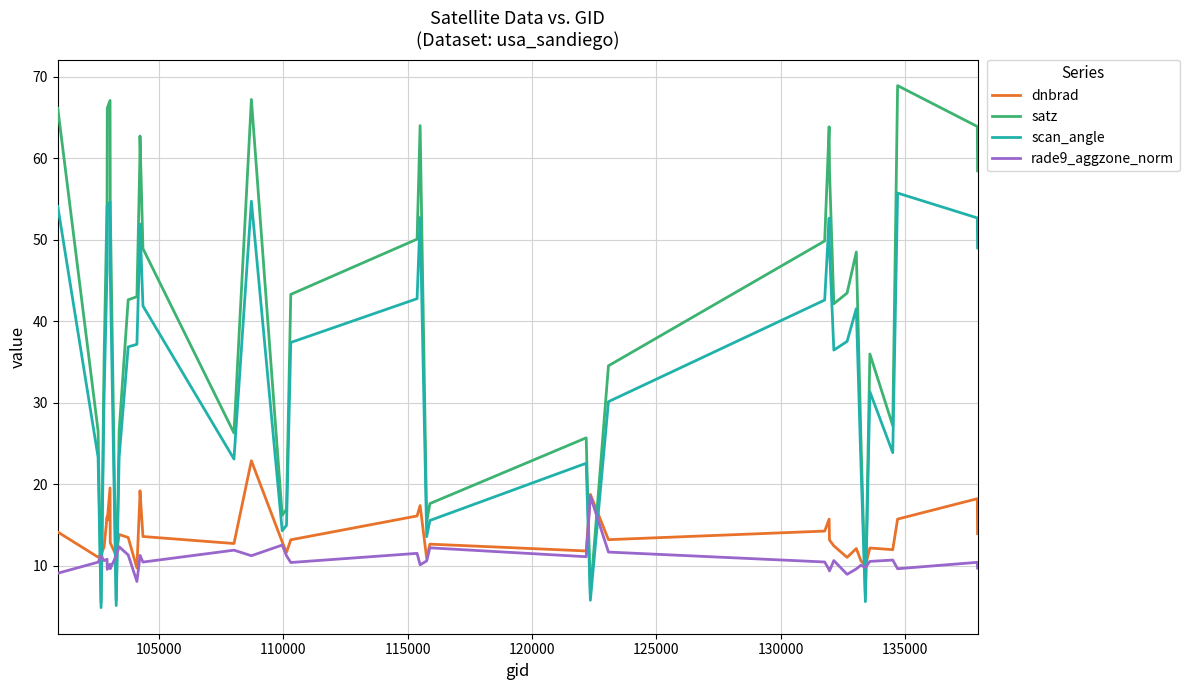

Which series has the widest spread of values?

satz